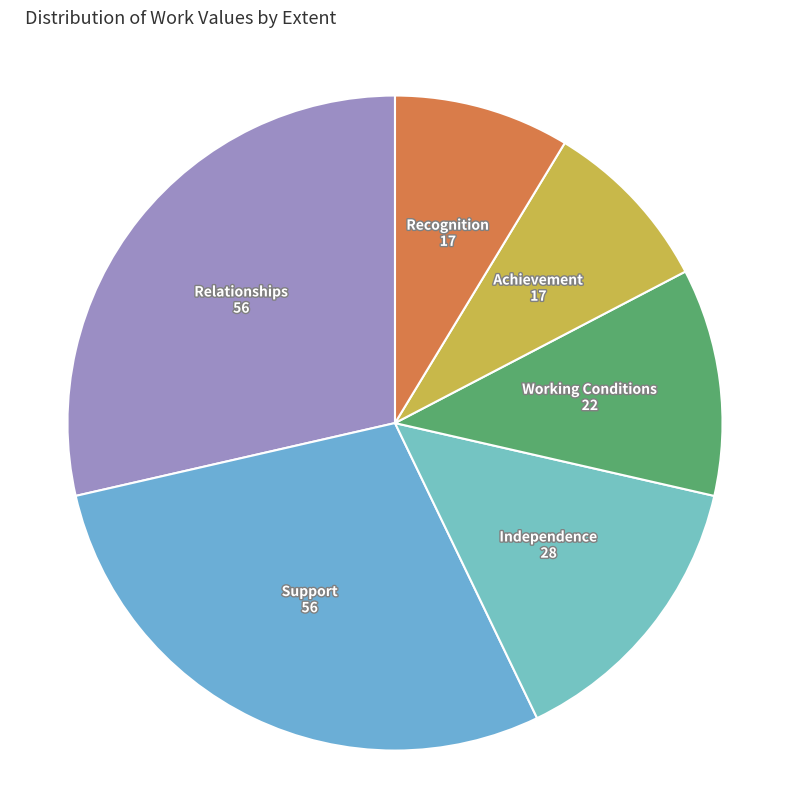

Is there a majority slice in this chart?

No